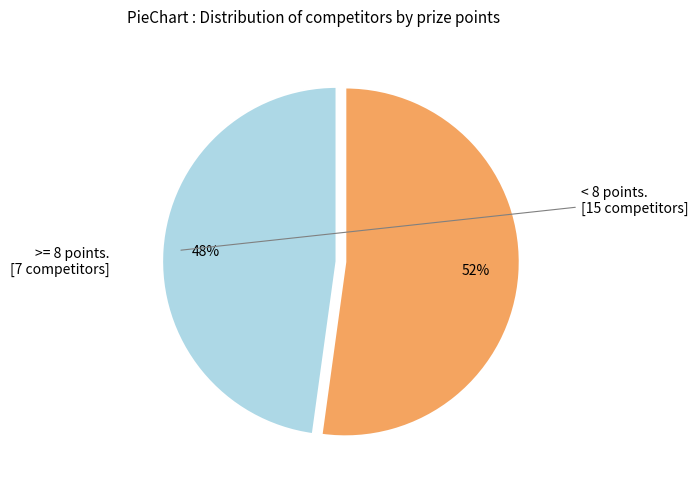

To the nearest percent, what is the average slice percentage?

50%